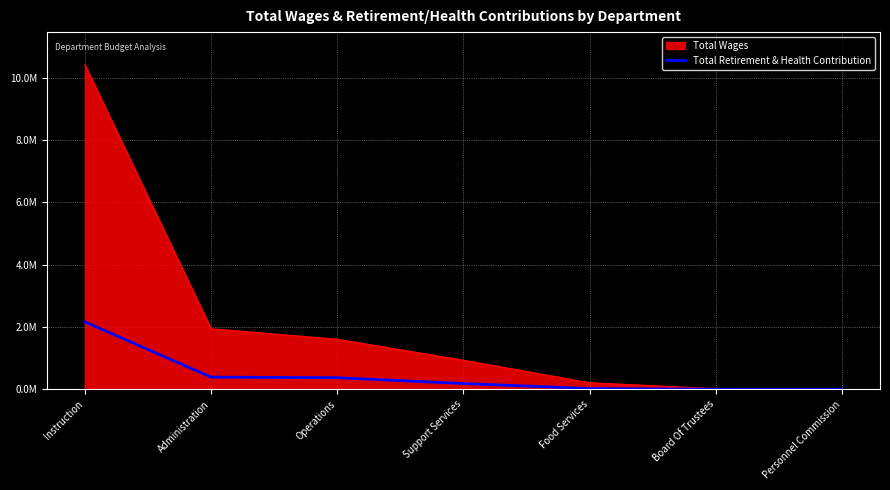

What is the label of the 1st point from the left?

Instruction